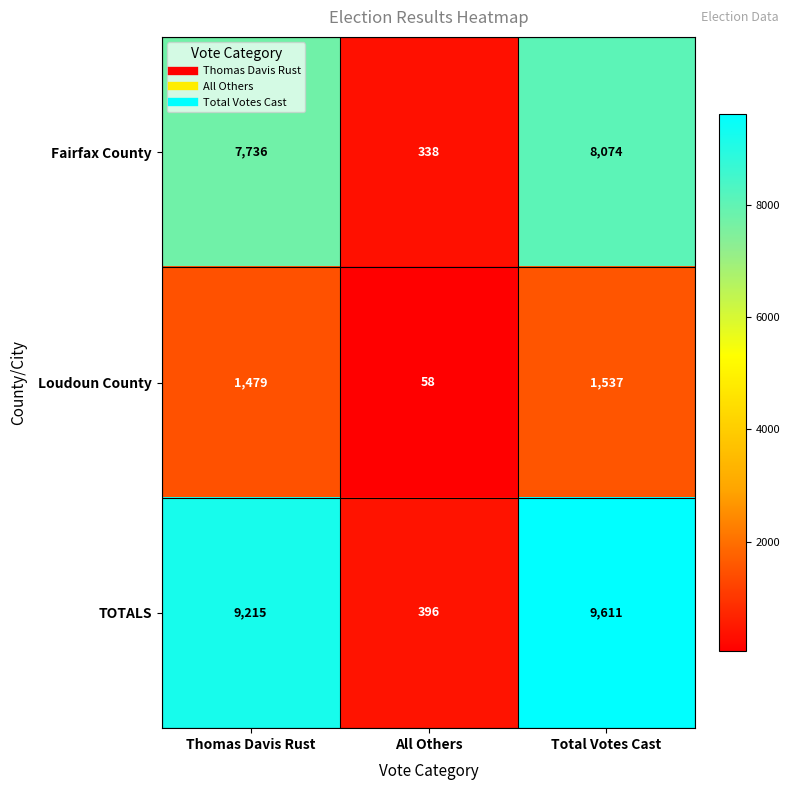

What is the minimum value shown in the chart?

58